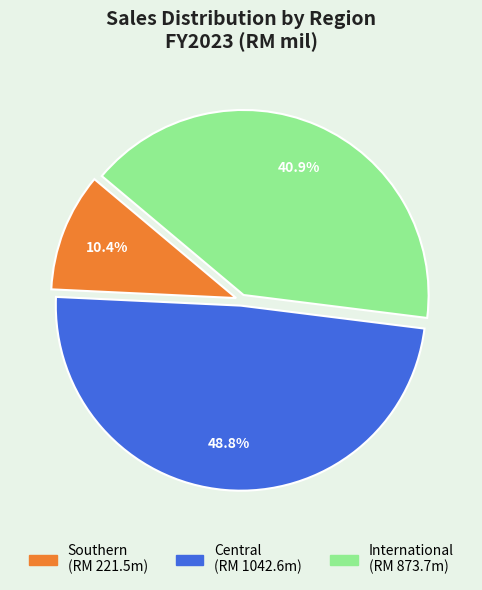

Is there any slice that represents more than half of the pie?

No